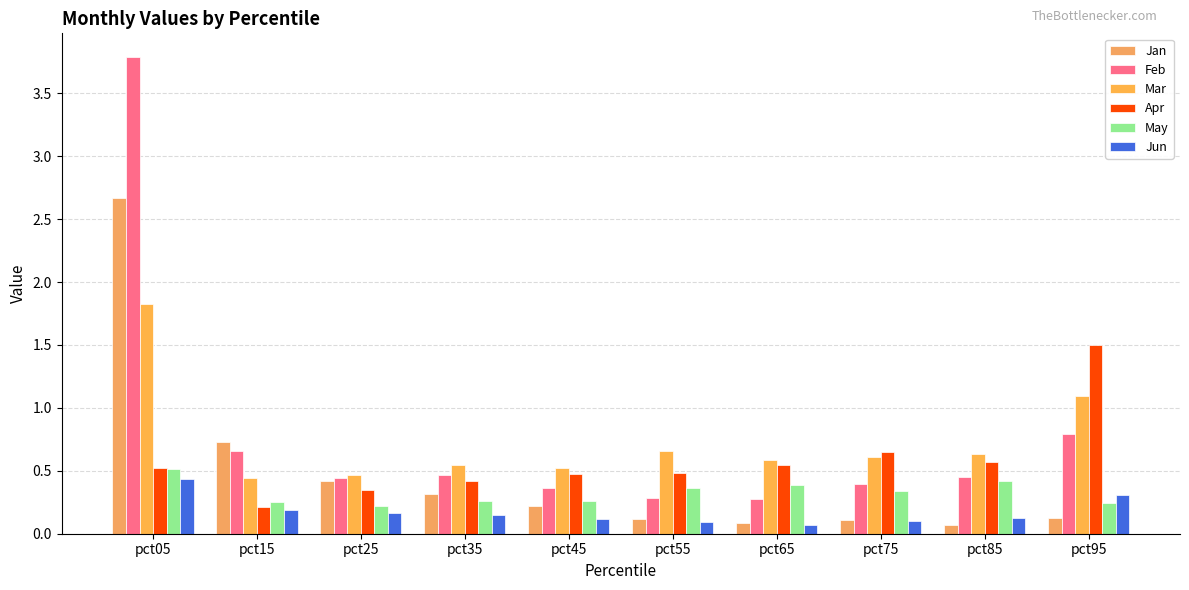

Between pct65 and pct55, which is larger?

pct55